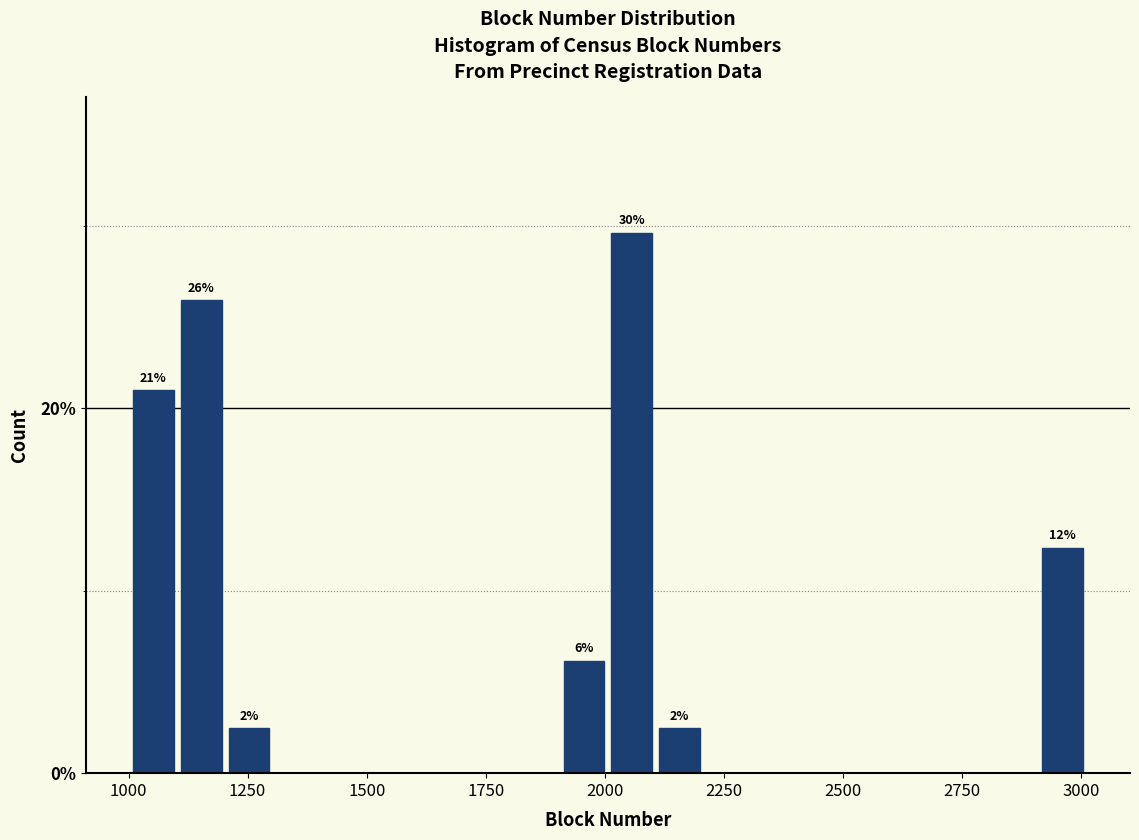

Around what value on the x-axis is the tallest bar? Give the approximate position of its centre, as read against the axis.

2050